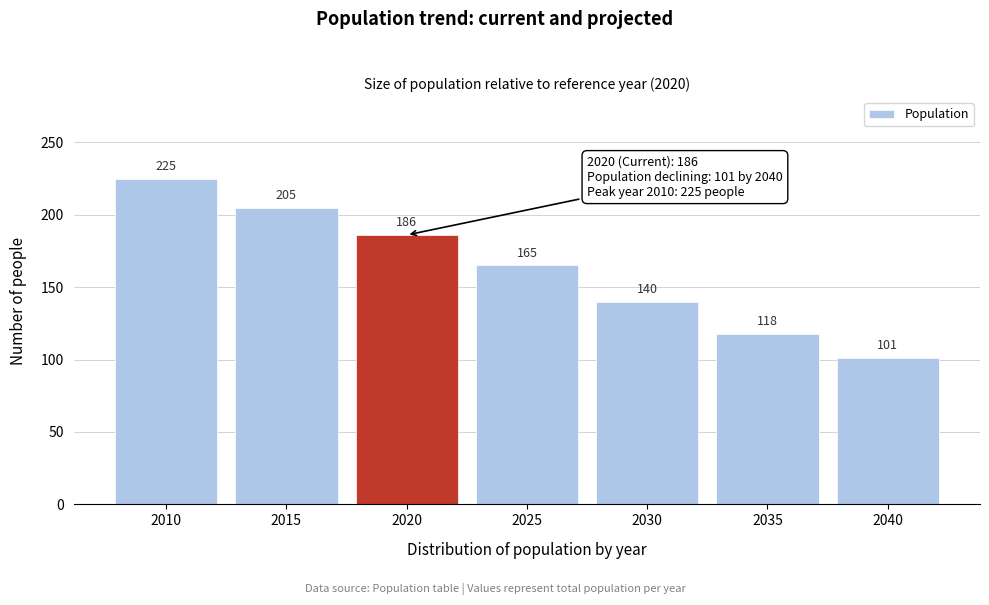

Reading right to left, what are all the values shown in this chart?

101	118	140	165	186	205	225